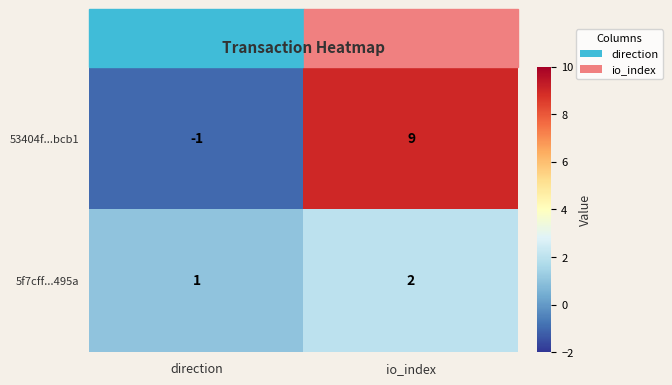

At which category is the sum across all series the highest?

io_index